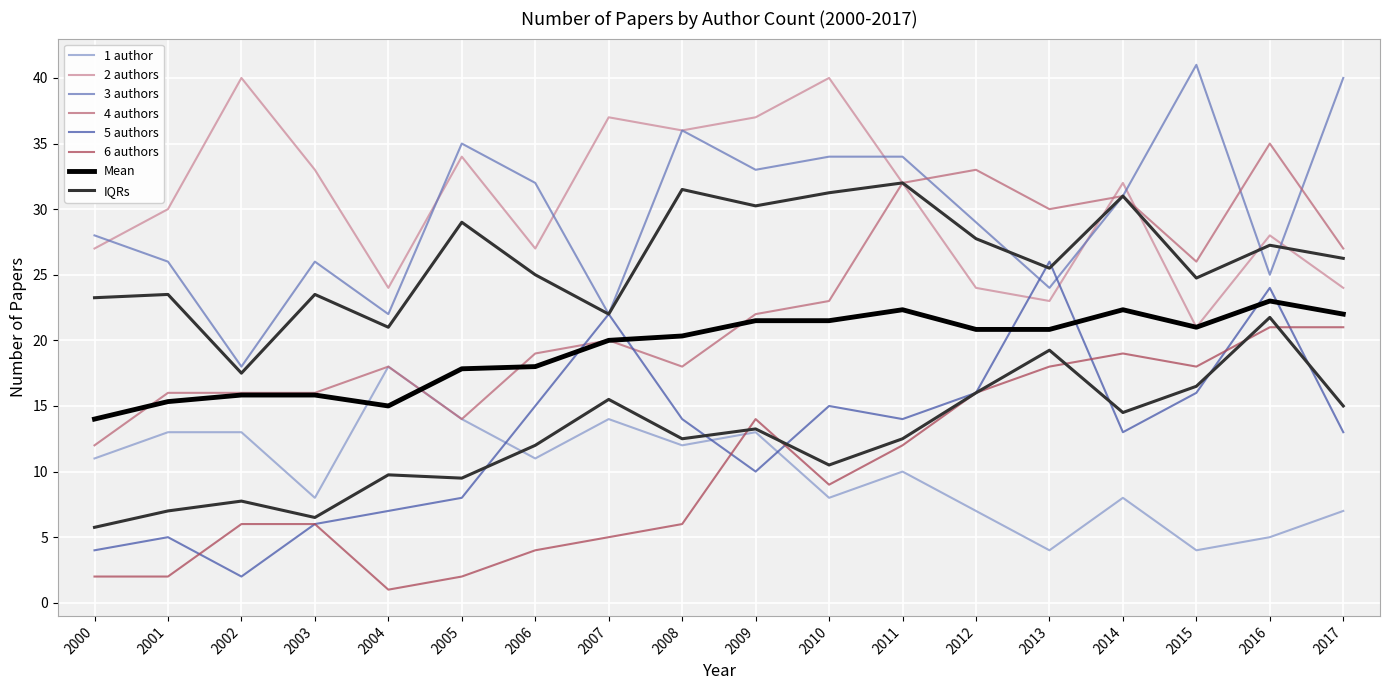

Reading left to right, extract all data points from this chart.

1 author: 2000=11	2001=13	2002=13	2003=8	2004=18	2005=14	2006=11	2007=14	2008=12	2009=13	2010=8	2011=10	2012=7	2013=4	2014=8	2015=4	2016=5	2017=7
2 authors: 2000=27	2001=30	2002=40	2003=33	2004=24	2005=34	2006=27	2007=37	2008=36	2009=37	2010=40	2011=32	2012=24	2013=23	2014=32	2015=21	2016=28	2017=24
3 authors: 2000=28	2001=26	2002=18	2003=26	2004=22	2005=35	2006=32	2007=22	2008=36	2009=33	2010=34	2011=34	2012=29	2013=24	2014=31	2015=41	2016=25	2017=40
4 authors: 2000=12	2001=16	2002=16	2003=16	2004=18	2005=14	2006=19	2007=20	2008=18	2009=22	2010=23	2011=32	2012=33	2013=30	2014=31	2015=26	2016=35	2017=27
5 authors: 2000=4	2001=5	2002=2	2003=6	2004=7	2005=8	2006=15	2007=22	2008=14	2009=10	2010=15	2011=14	2012=16	2013=26	2014=13	2015=16	2016=24	2017=13
6 authors: 2000=2	2001=2	2002=6	2003=6	2004=1	2005=2	2006=4	2007=5	2008=6	2009=14	2010=9	2011=12	2012=16	2013=18	2014=19	2015=18	2016=21	2017=21